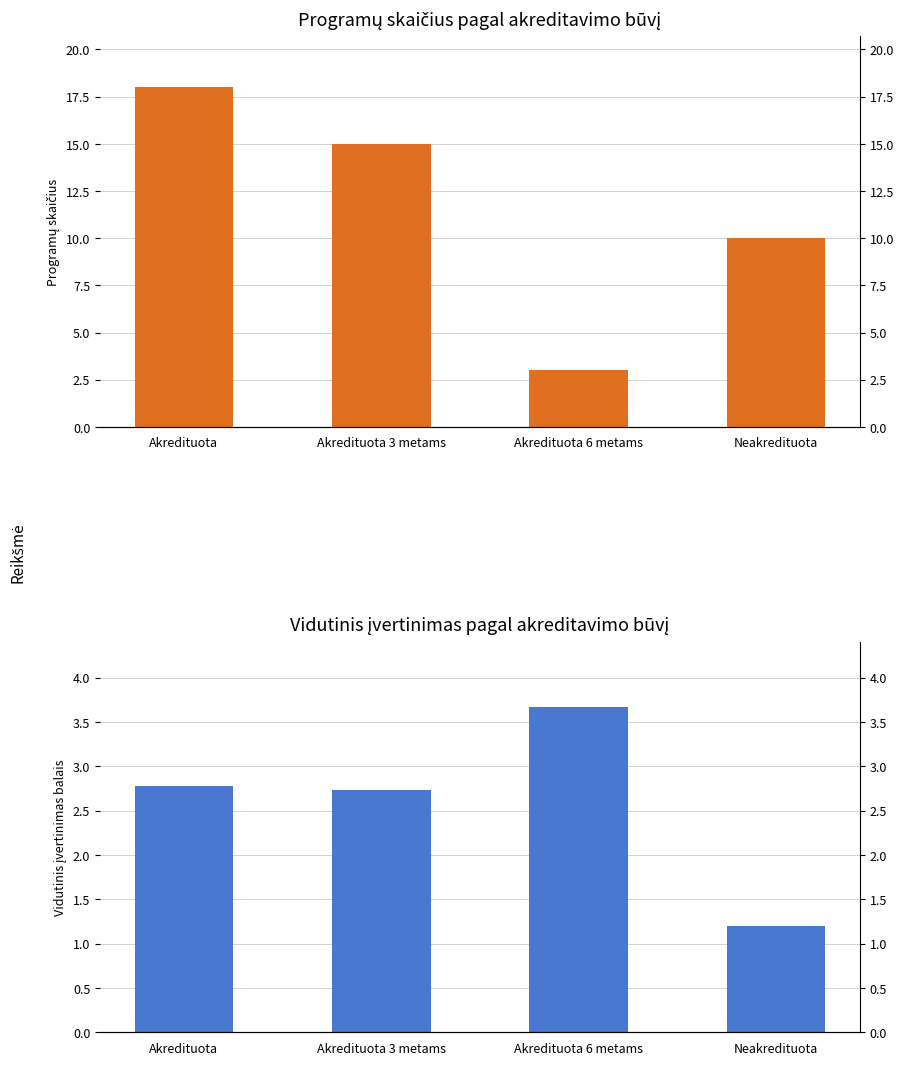

How many groups of bars are there?

4